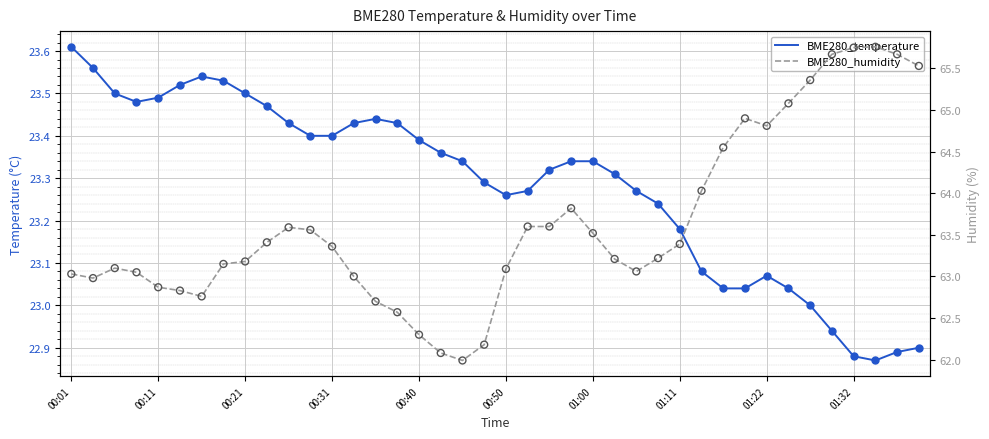

Which series contains the lowest Y value?

BME280_temperature